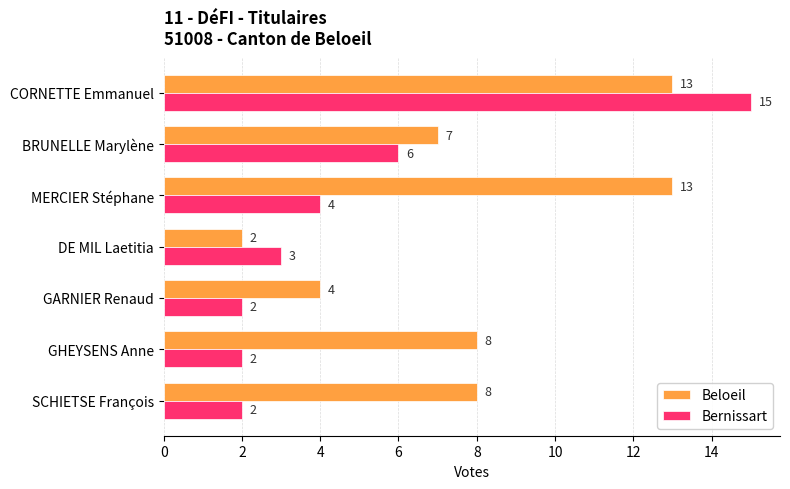

What is the smallest value displayed?

2